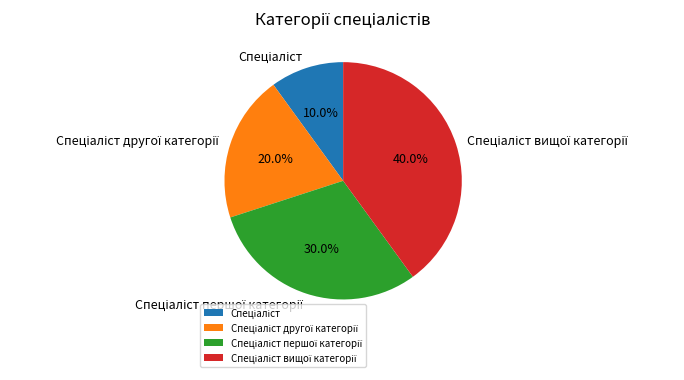

Is there any slice that represents more than half of the pie?

No